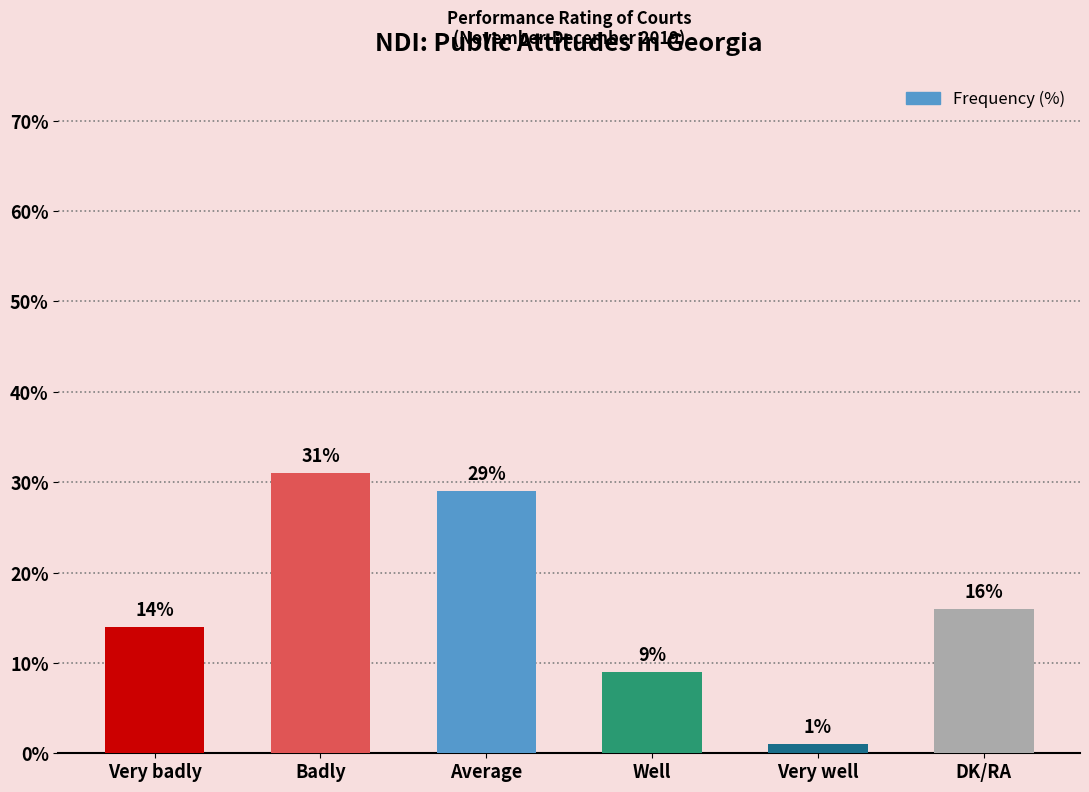

Between Badly and Very badly, which is larger?

Badly